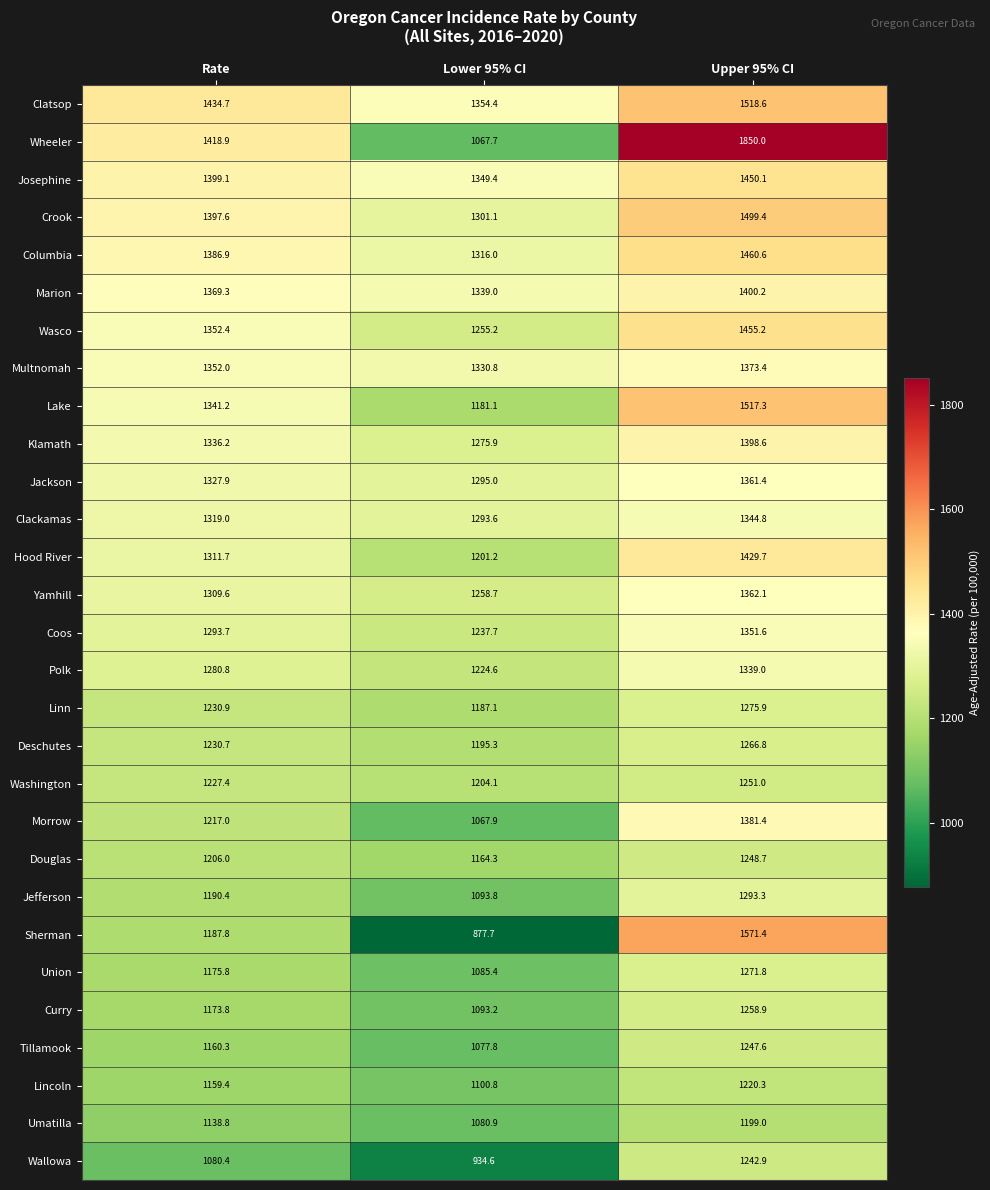

What is the total value across all series at Upper 95% CI?

39841.0